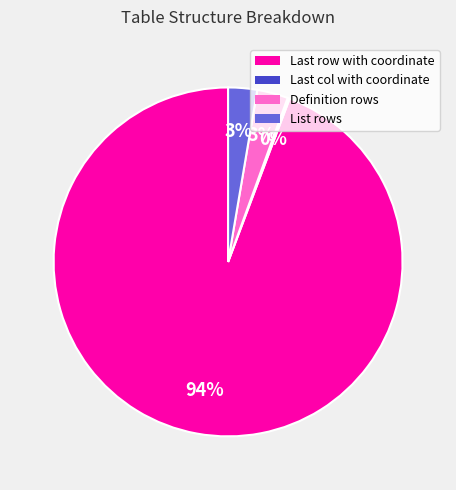

To the nearest percent, what percentage of the pie is List rows?

3%